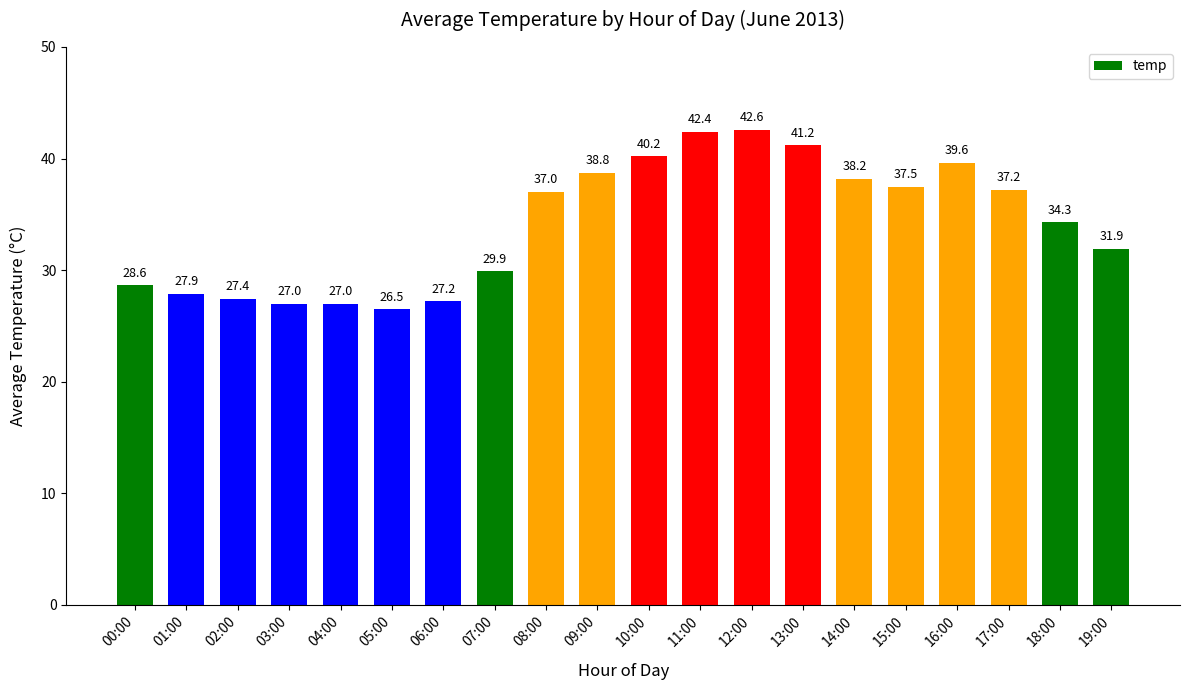

Is it true that the value at 03:00 is 27.0?

True